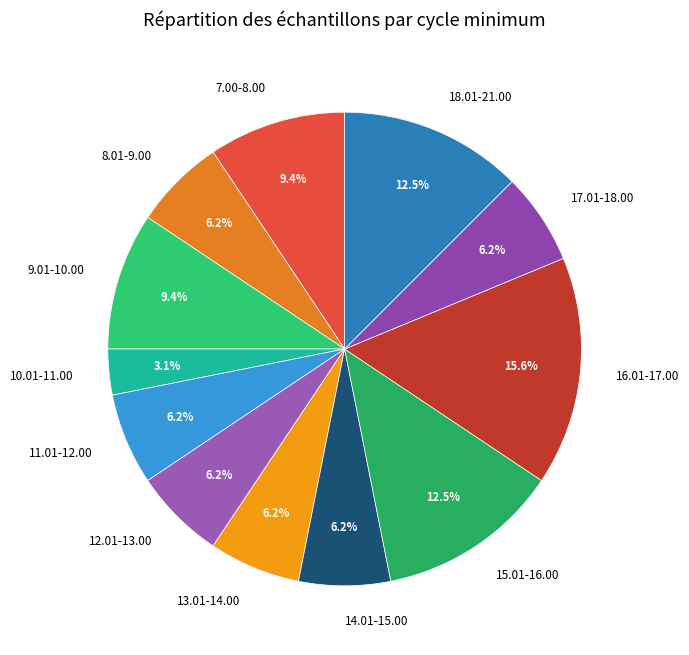

Does 10.01-11.00 represent more than half of the total?

No